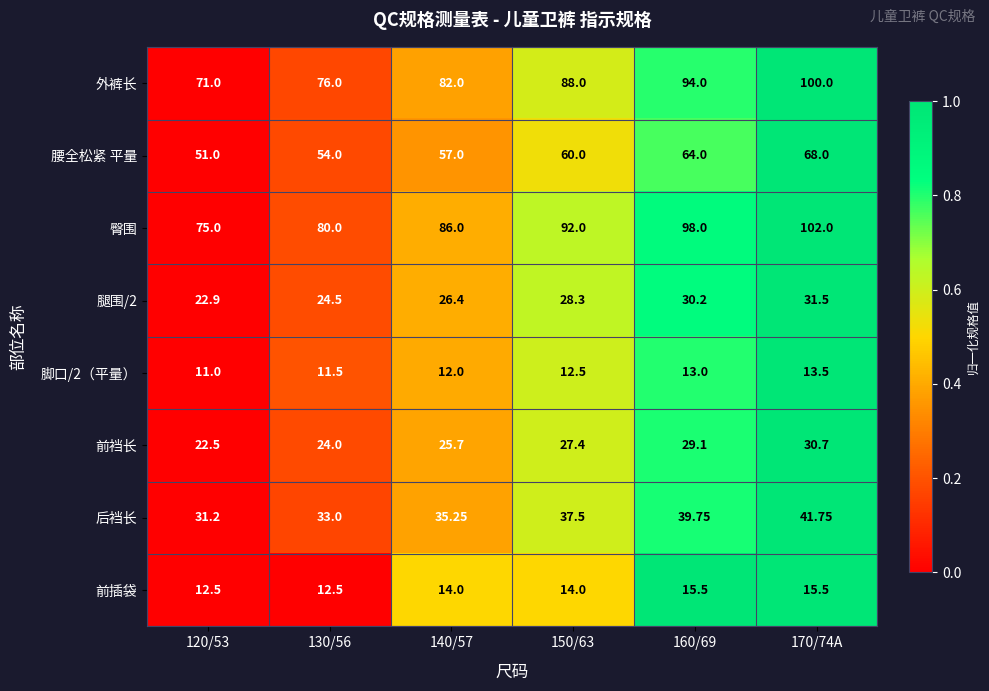

Which series has the largest range (max minus min)?

外裤长